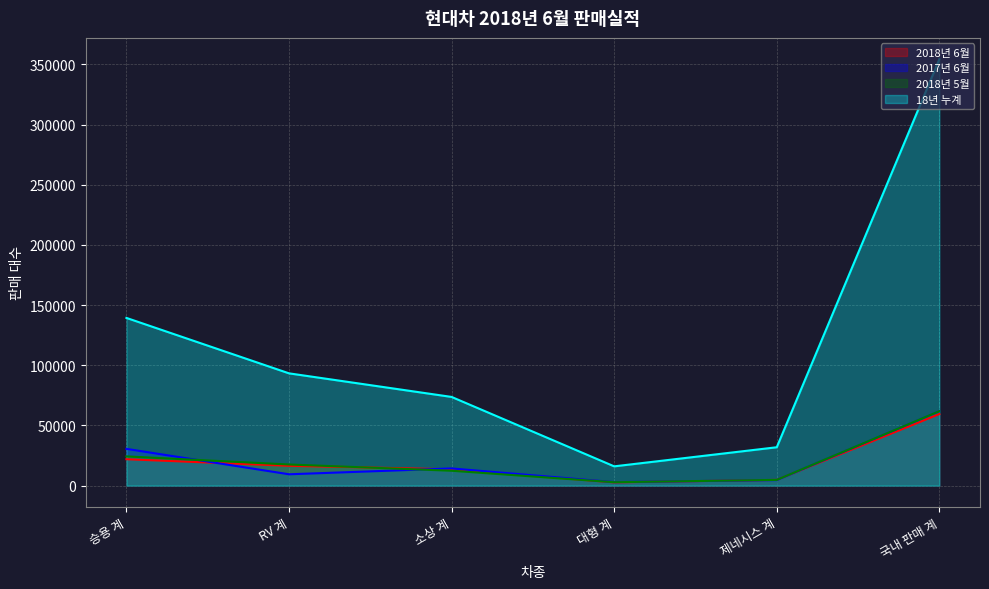

What is the difference between the maximum and minimum values in the 18년 누계 series?

338344